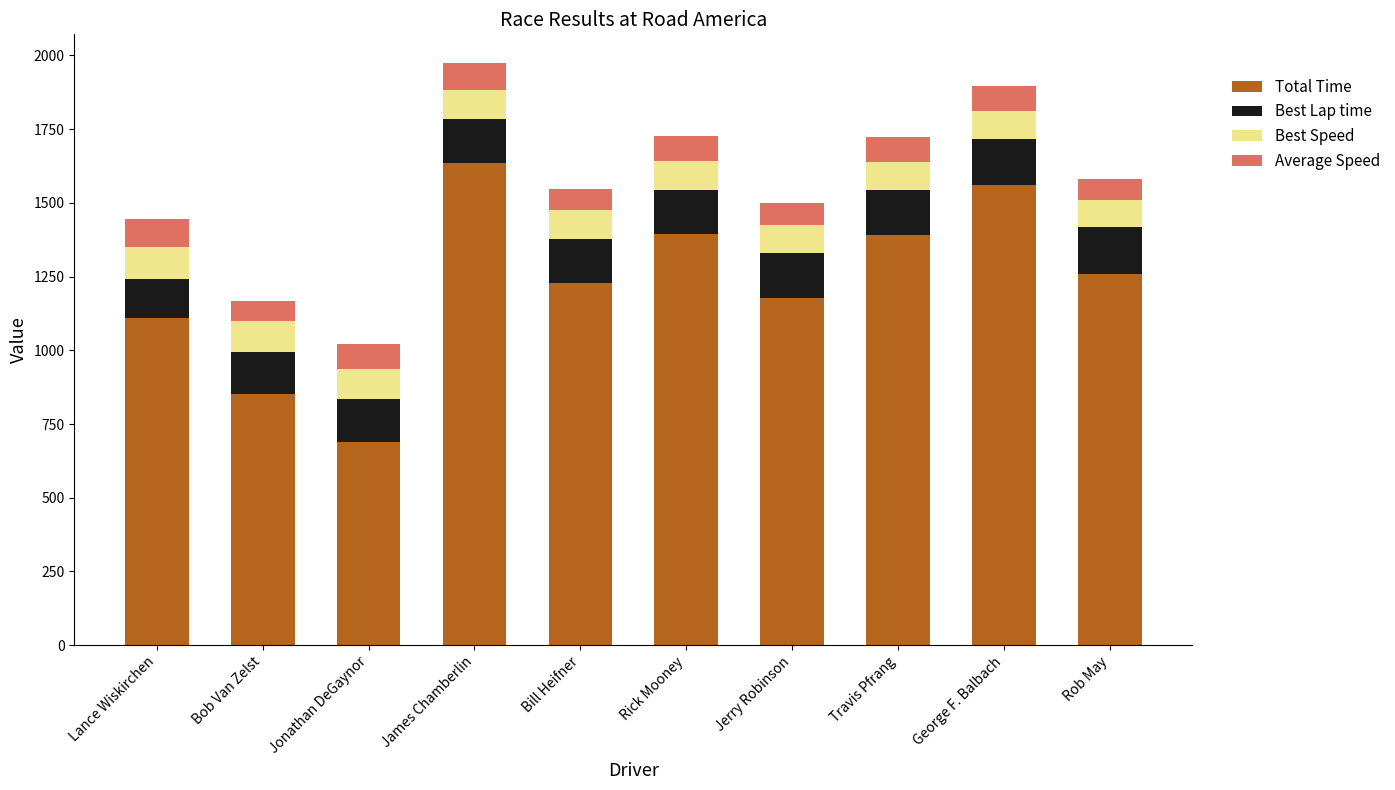

What is the total value across all series at Lance Wiskirchen?

1444.7